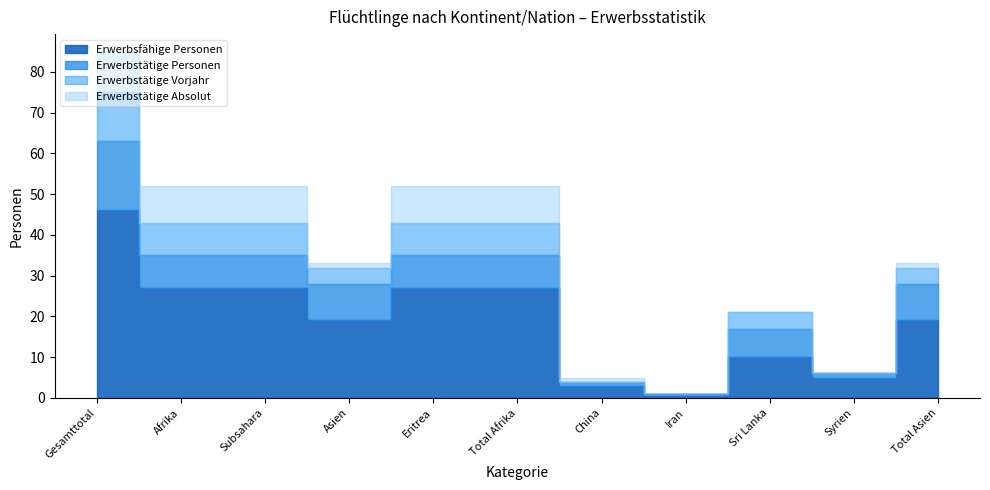

Where does the Erwerbstätige Personen series first go above 8?

Gesamttotal